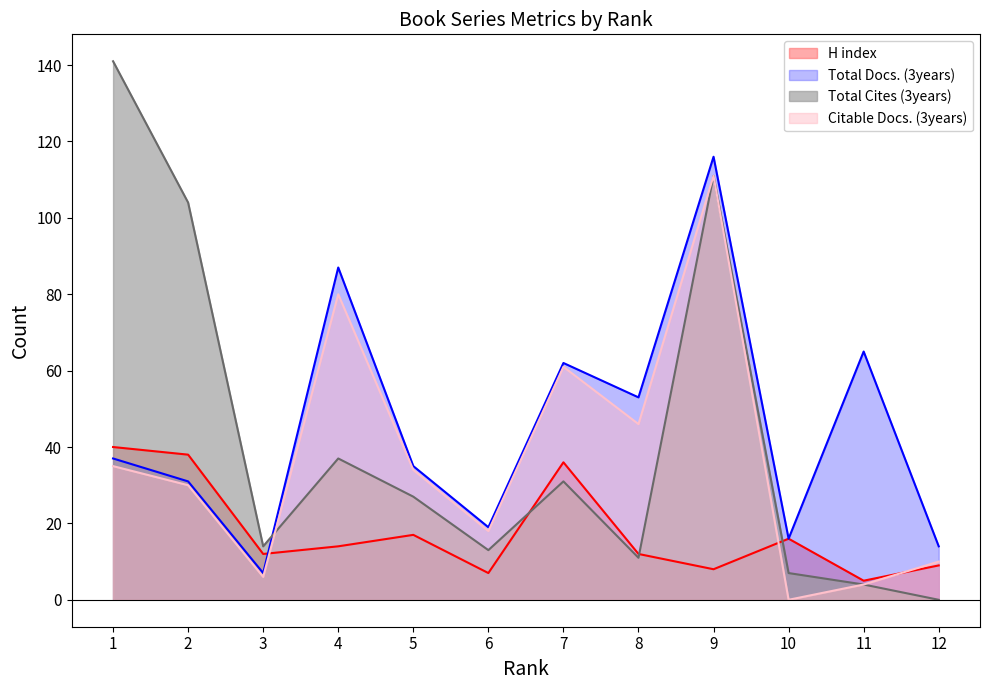

After their last crossing, which series has the higher values: Total Cites (3years) or H index?

H index